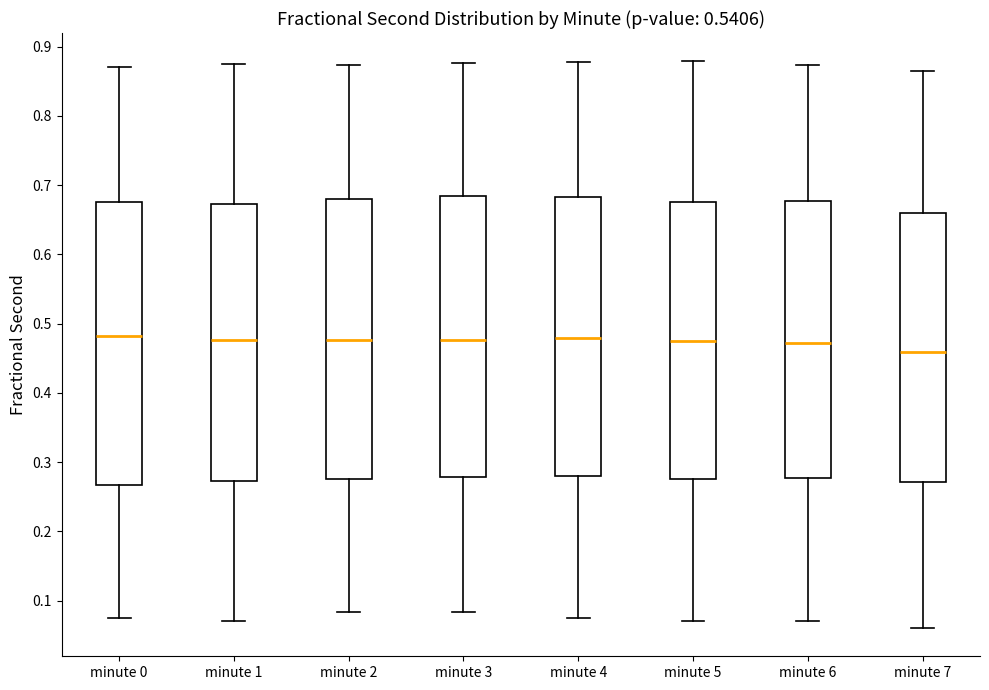

Where does the median line of the box for minute 1 sit on the y-axis? The values are not printed on the chart, so give them approximately, as read against the axis.

0.48